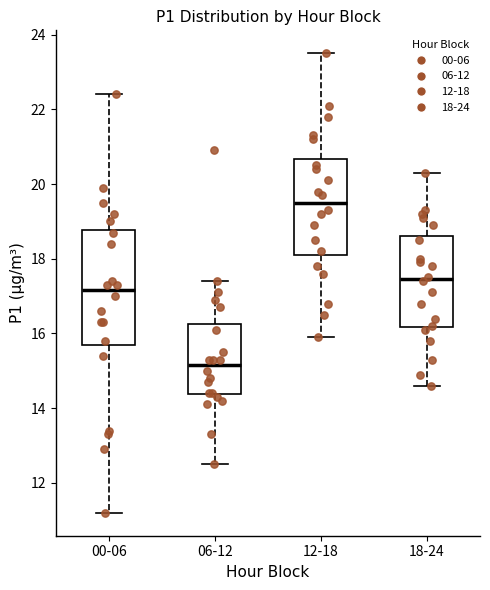

Reading left to right, read every box against the y-axis: the position of its median line, the range the box covers, and the ends of its whiskers. The values are not printed on the chart, so give them approximately, as read against the axis.

00-06: median 17.2, box 15.8 to 18.8, whiskers 11.2 to 22.4
06-12: median 15.2, box 14.4 to 16.2, whiskers 12.6 to 17.4
12-18: median 19.6, box 18.2 to 20.6, whiskers 16.0 to 23.6
18-24: median 17.4, box 16.2 to 18.6, whiskers 14.6 to 20.4